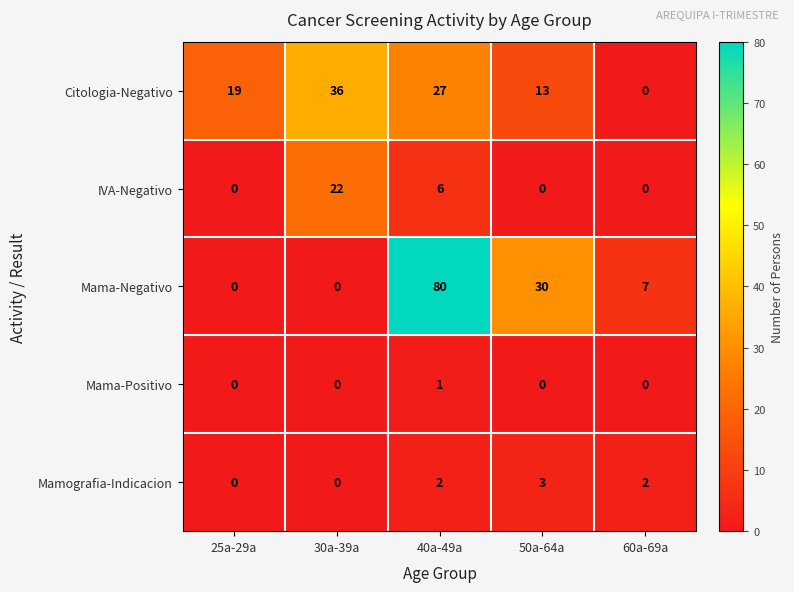

Is it true that IVA-Negativo equals -7 at 60a-69a?

False